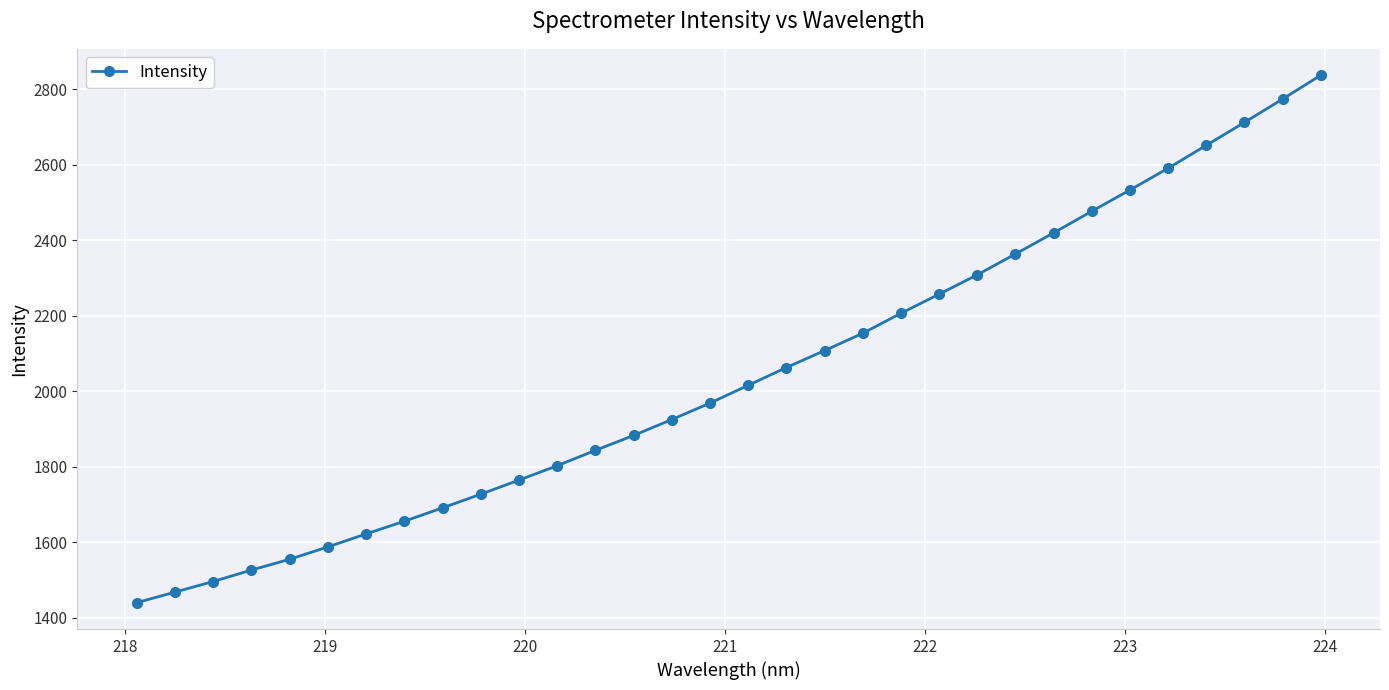

True or false: there are more than 2 points higher than both neighbors.

False